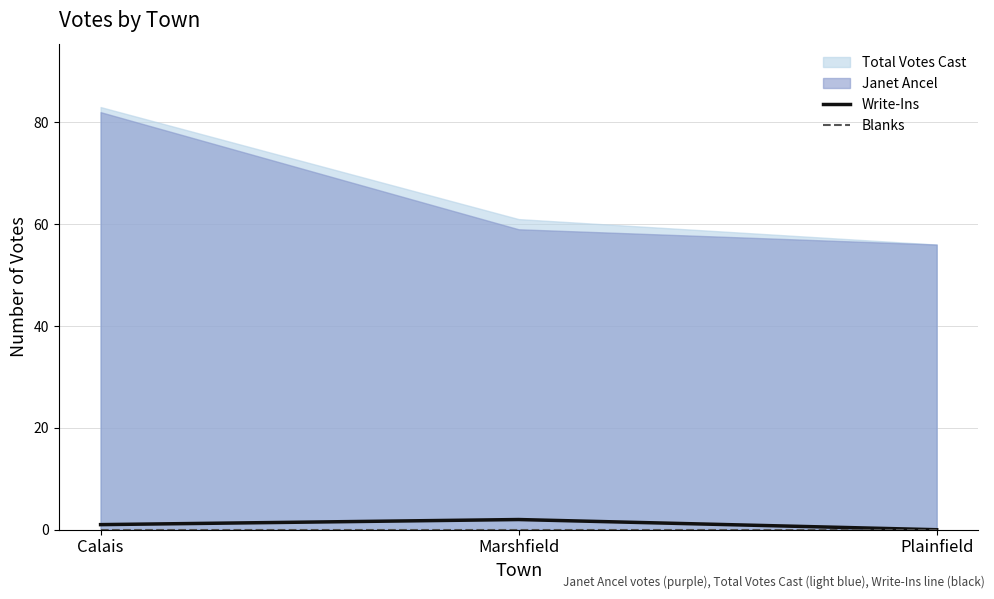

What is the sum of the Write-Ins values at Calais and Marshfield?

3